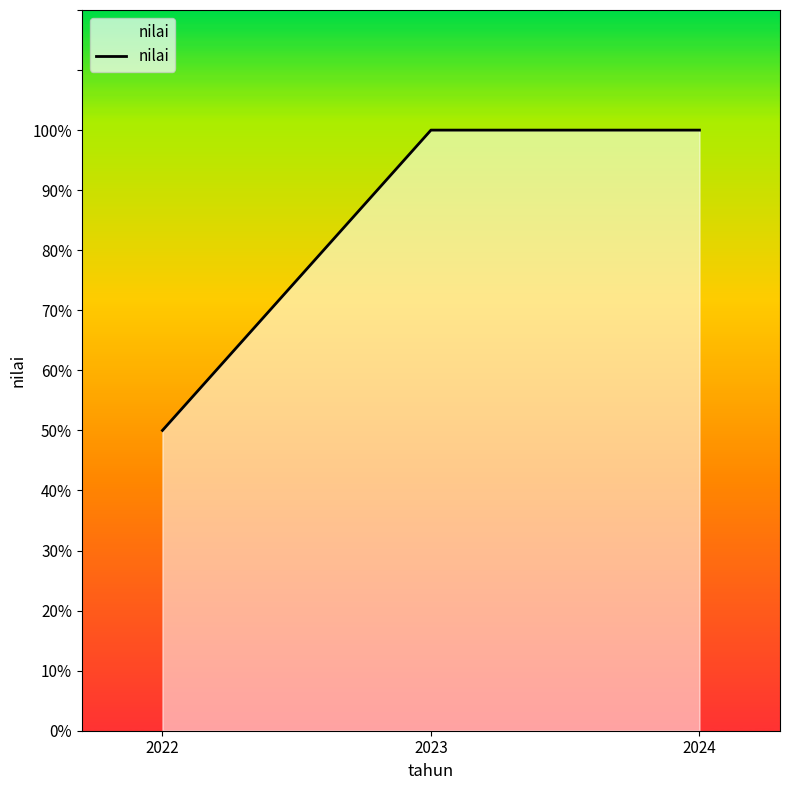

Between 2022 and 2023, which is larger?

2023